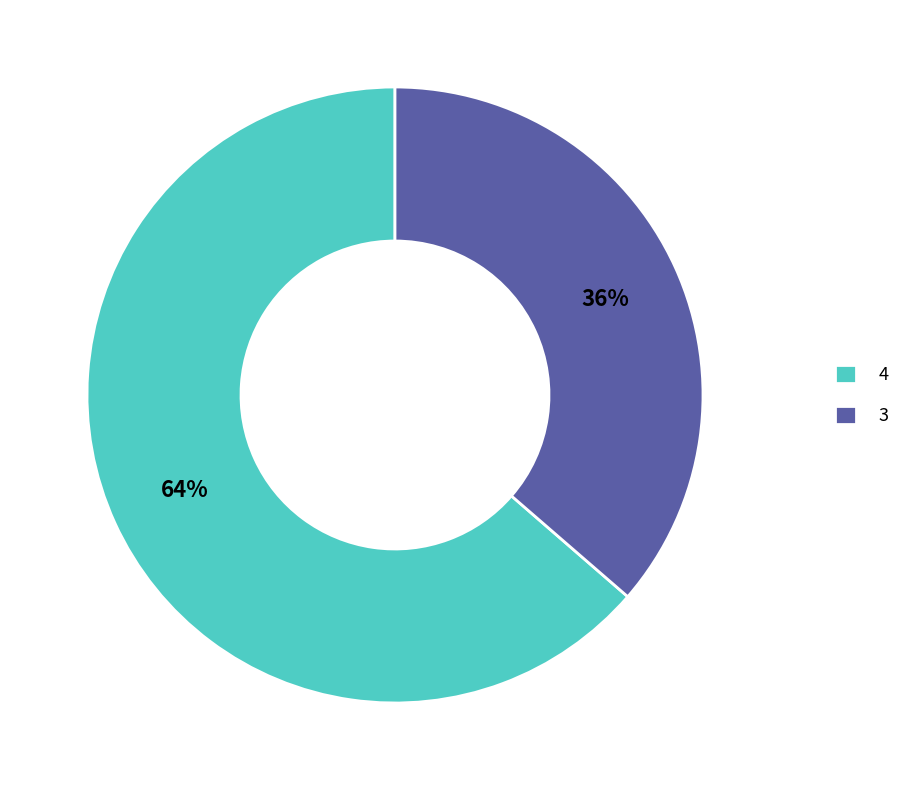

How many slices are in this pie chart?

2